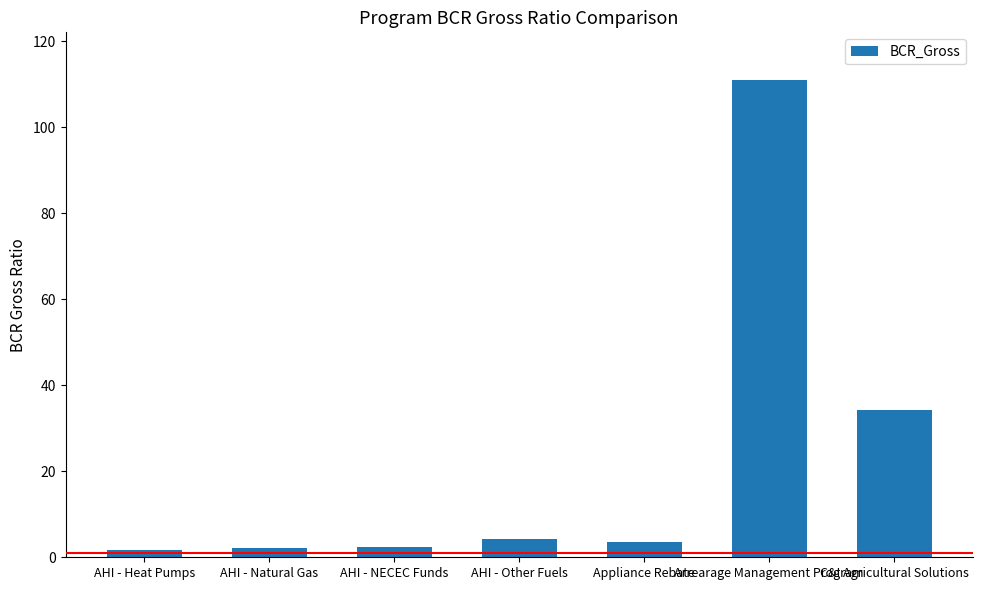

The value at Arrearage Management Program is 41.0. True or false?

False